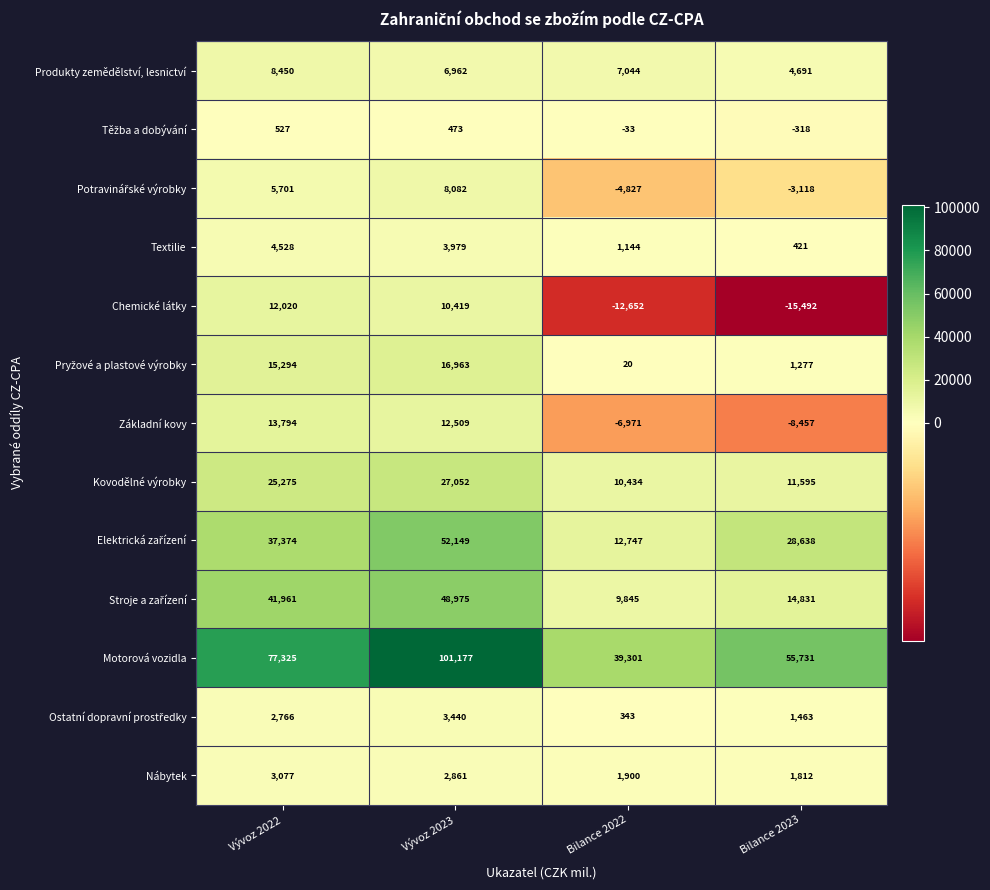

Count the number of categories in the chart.

4